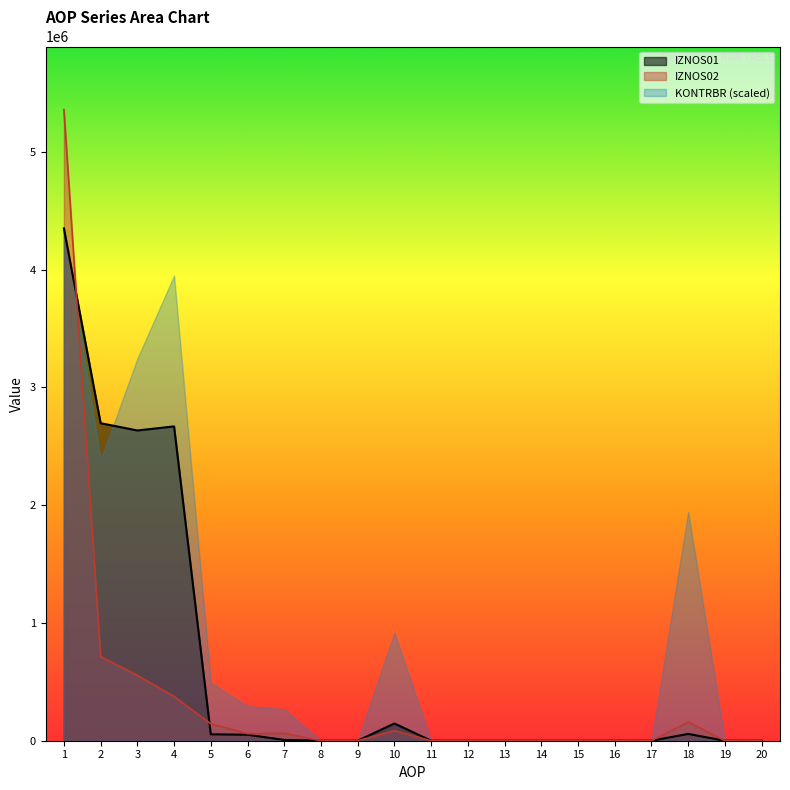

Which series has the widest spread of values?

IZNOS02